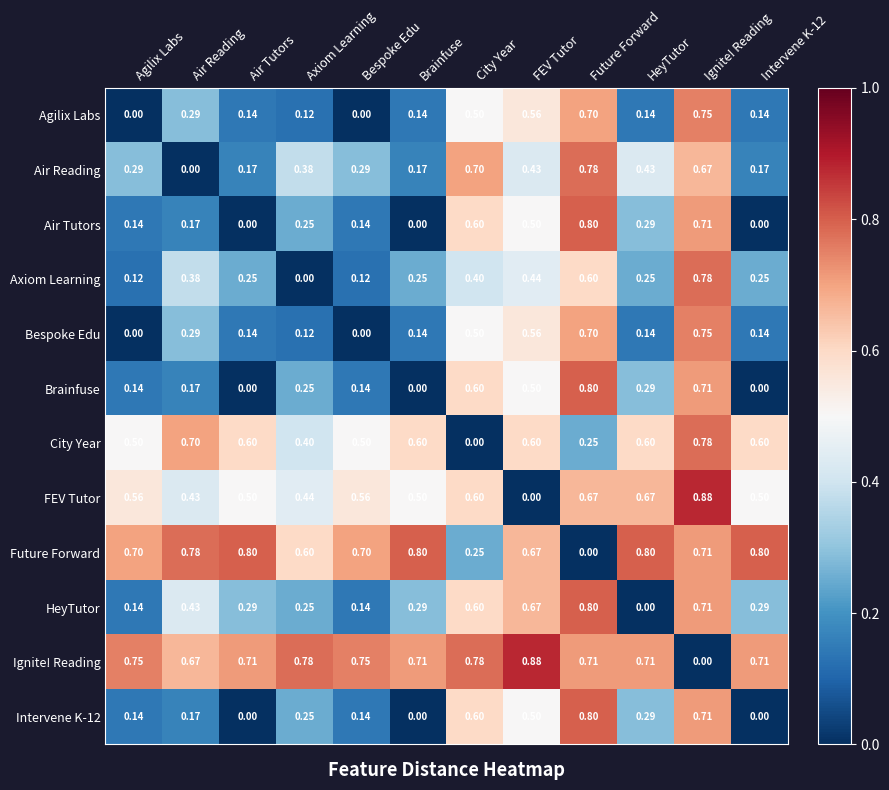

Where is HeyTutor nearest to the value 0?

HeyTutor